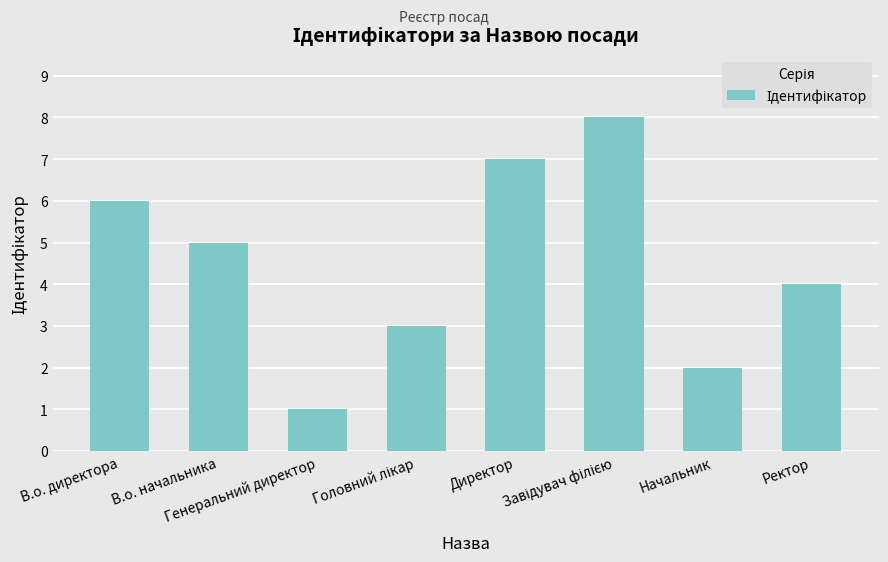

What is the difference between the maximum and second lowest values?

6